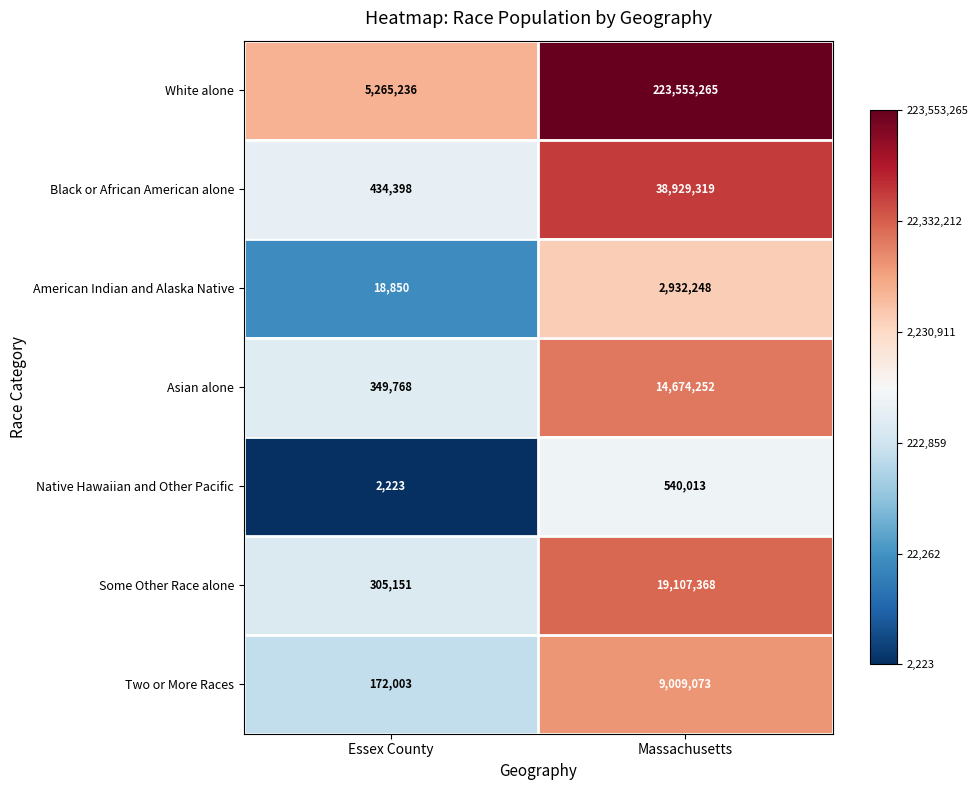

What is the sum of all American Indian and Alaska Native values?

2951098